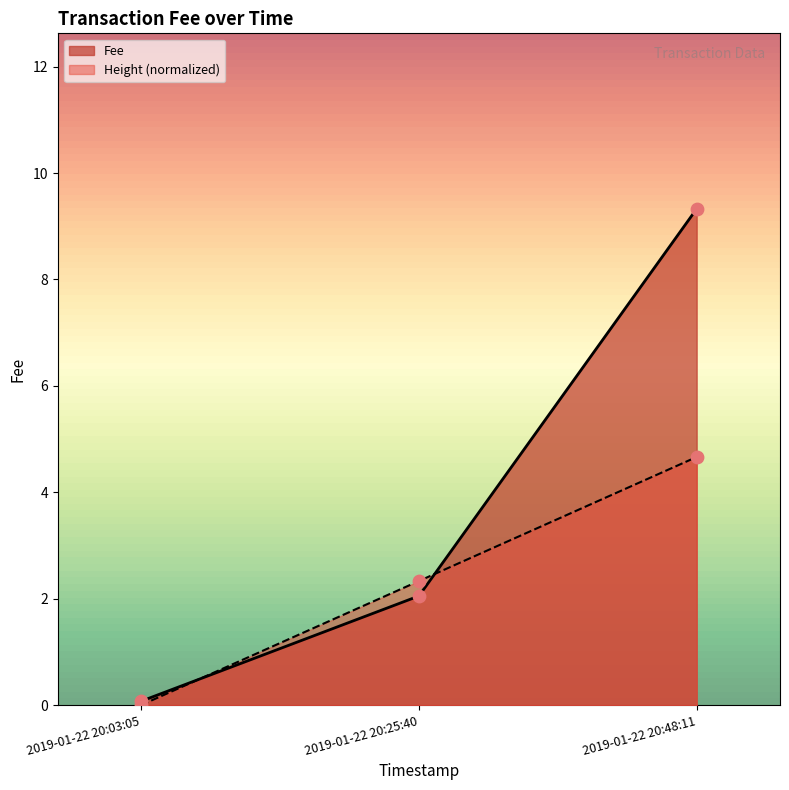

What is the change in value from 2019-01-22 20:25:40 to 2019-01-22 20:48:11?

+7.3